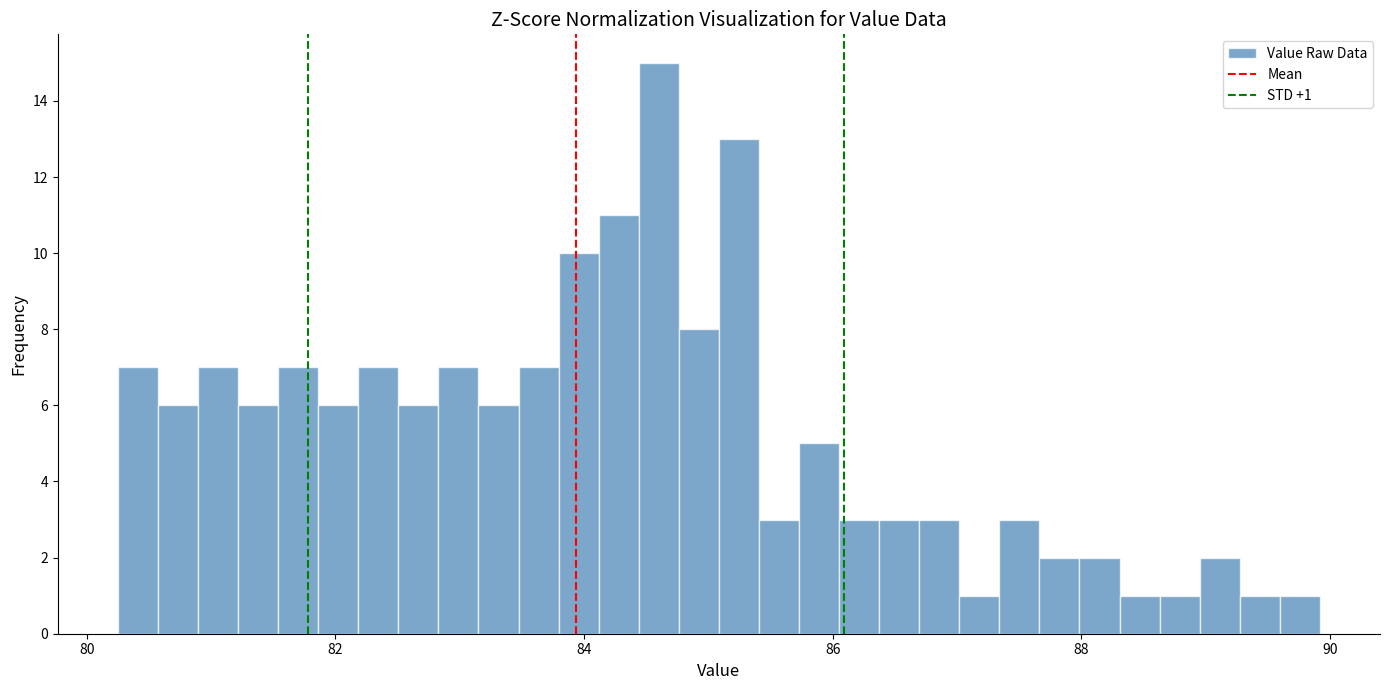

Around what value on the x-axis is the tallest bar? Give the approximate position of its centre, as read against the axis.

84.6